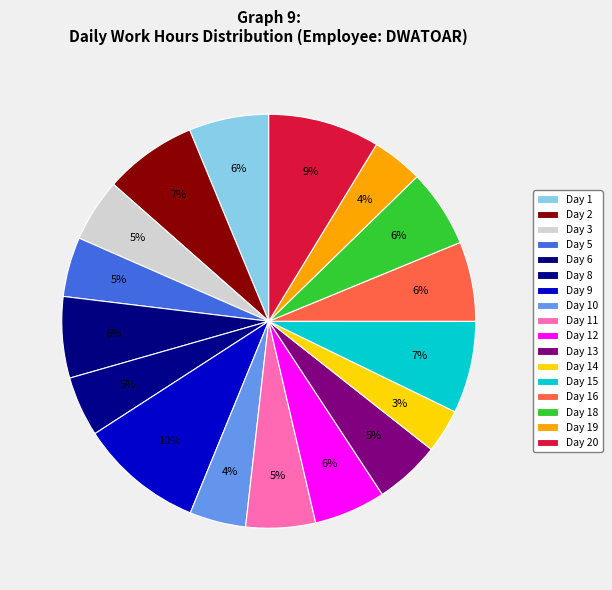

How many slices are in this pie chart?

17